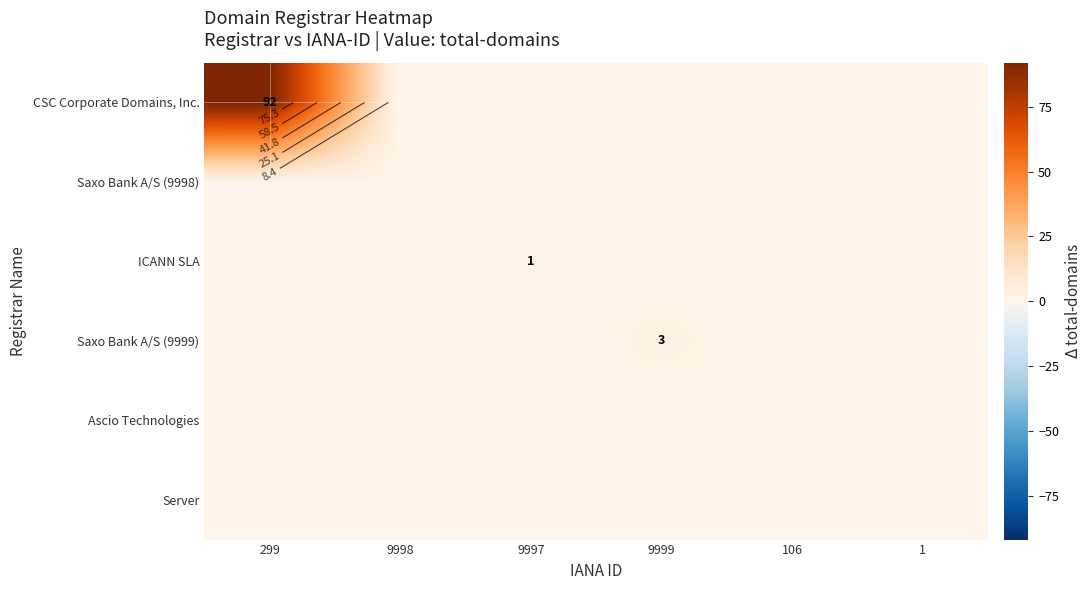

Which series has the largest range (max minus min)?

CSC Corporate Domains, Inc.